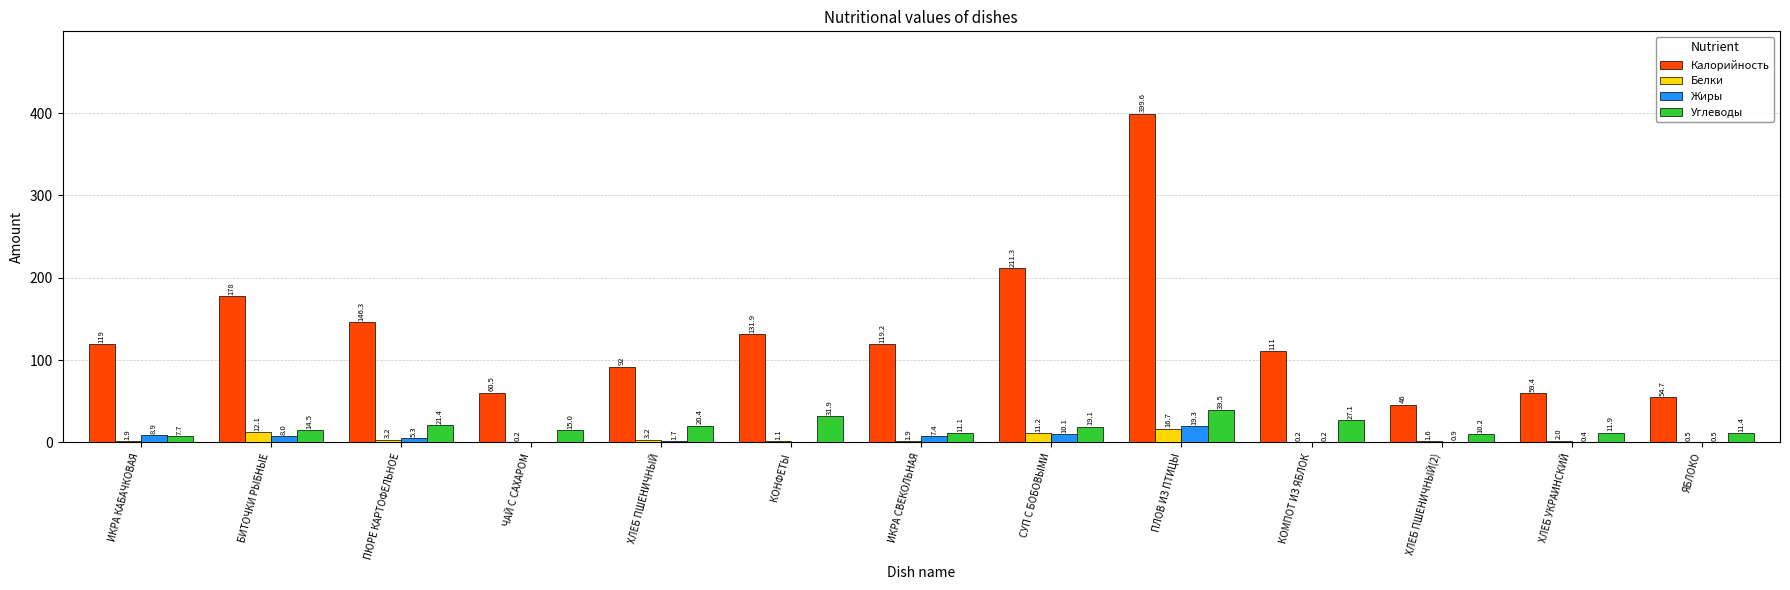

At which label does Углеводы reach its peak?

ПЛОВ ИЗ ПТИЦЫ